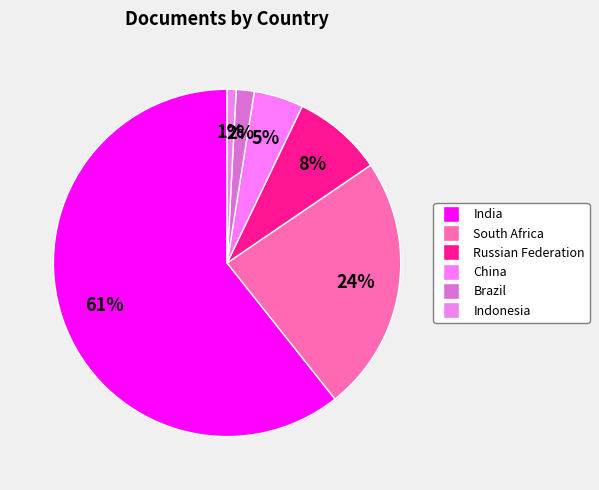

To the nearest percent, what is the combined percentage of Indonesia and India?

62%